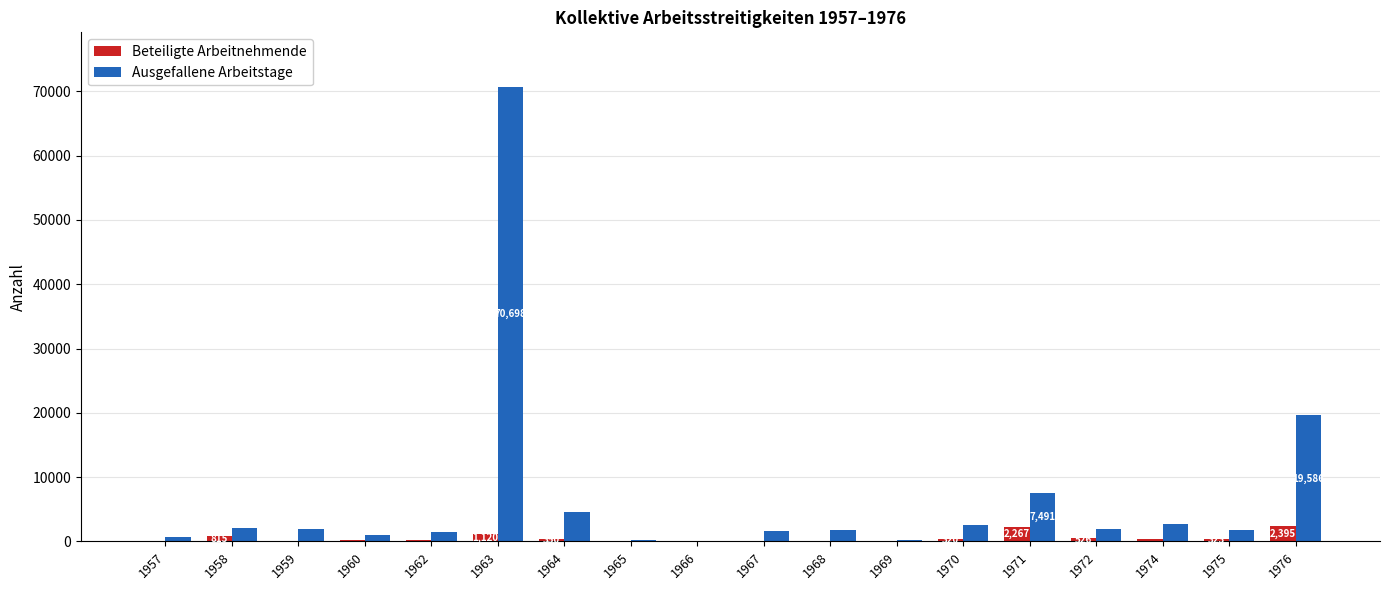

The Beteiligte Arbeitnehmende series shows 320 at 1970. True or false?

True